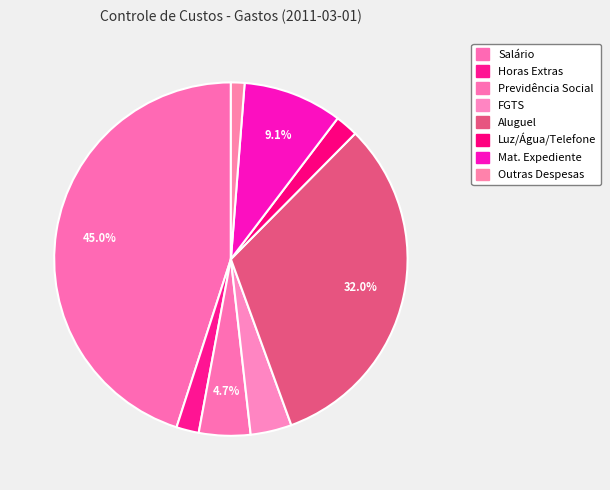

Rank the categories by value from highest to lowest.

Salário, Aluguel, Mat. Expediente, Previdência Social, FGTS, Luz/Água/Telefone, Horas Extras, Outras Despesas